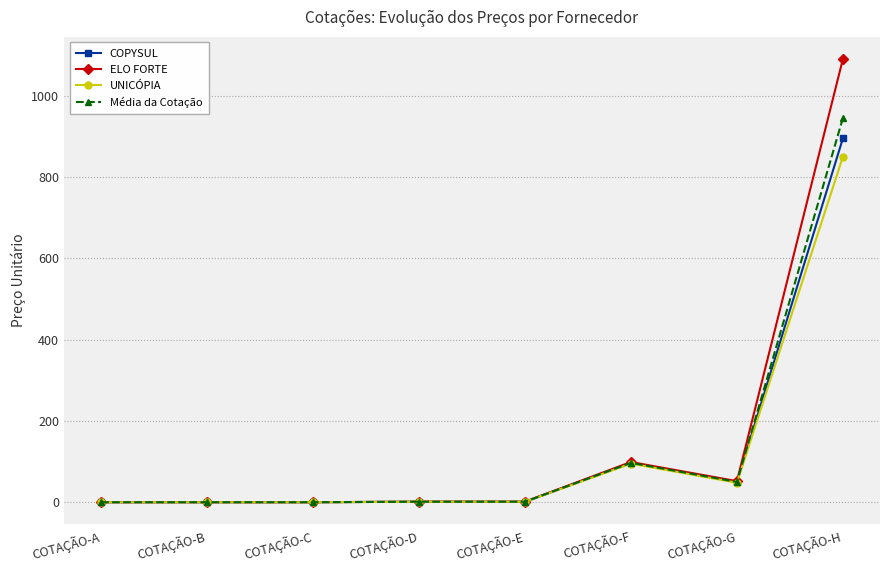

How many data points does each series have?

8